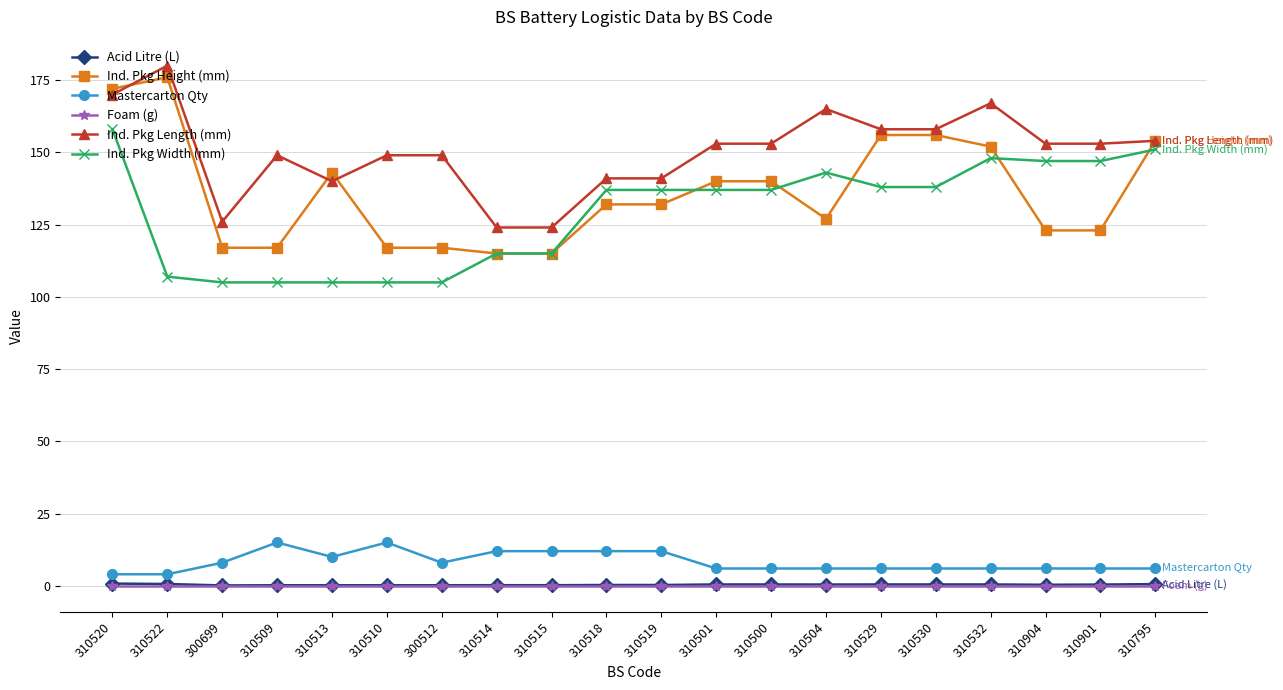

Between which two adjacent categories do Ind. Pkg Length (mm) and Ind. Pkg Height (mm) first intersect?

310520 and 310522